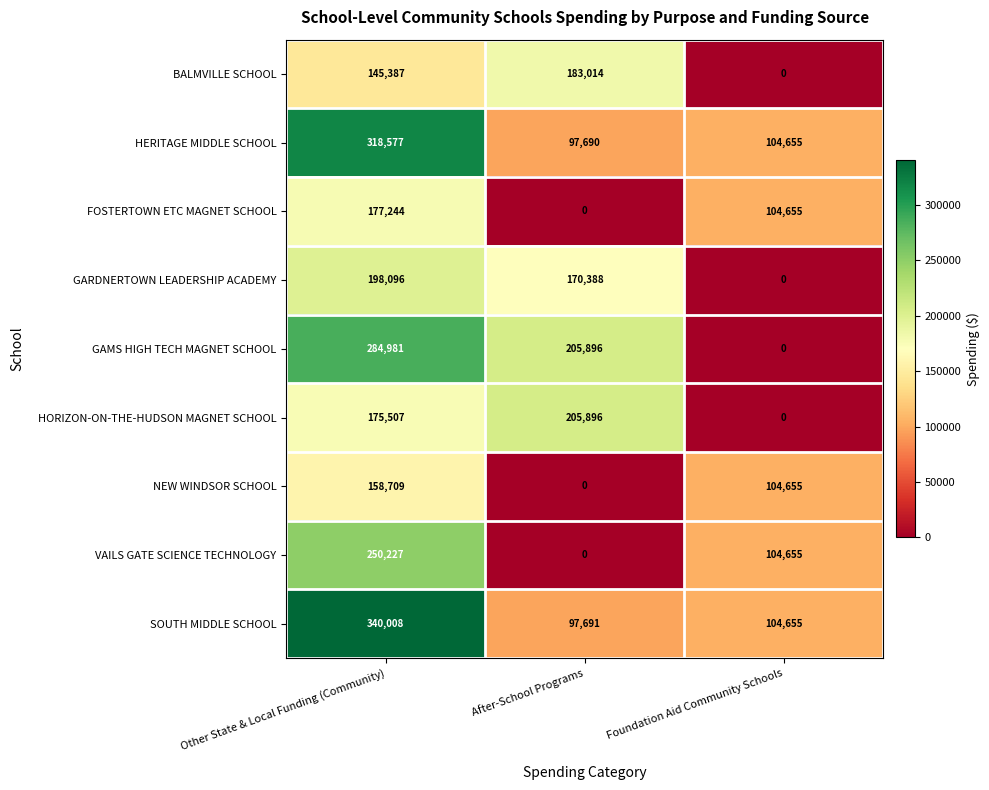

What is the approximate value of HORIZON-ON-THE-HUDSON MAGNET SCHOOL at After-School Programs, to the nearest 100?

205900